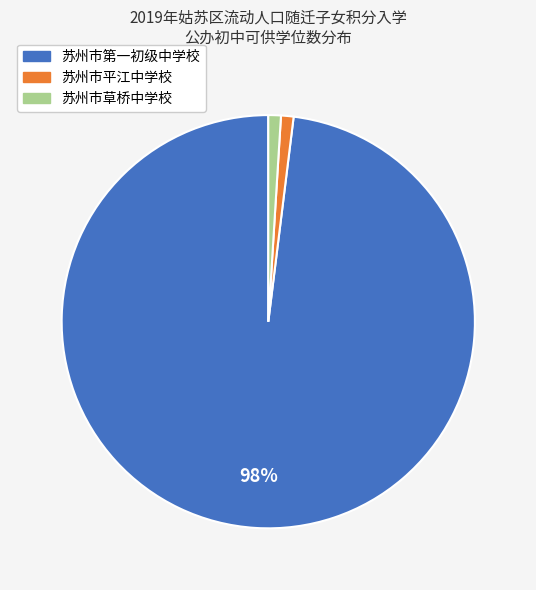

Count the number of slices in the pie.

3